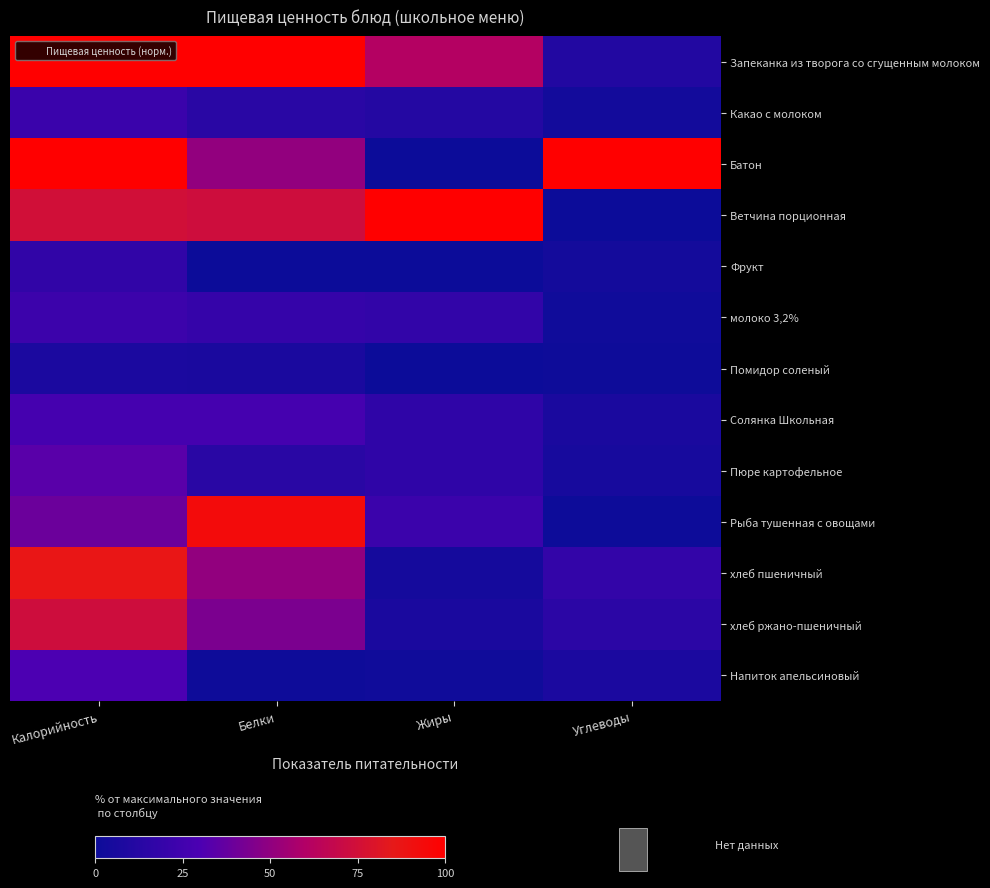

Reading left to right, extract all data points from this chart.

Запеканка из творога со сгущенным молоком: Калорийность=100.0	Белки=100.0	Жиры=61.1	Углеводы=10.4
Какао с молоком: Калорийность=21.9	Белки=13.3	Жиры=11.1	Углеводы=3.3
Батон: Калорийность=100.0	Белки=50.7	Жиры=0.0	Углеводы=100.0
Ветчина порционная: Калорийность=74.8	Белки=73.3	Жиры=100.0	Углеводы=0.0
Фрукт: Калорийность=17.4	Белки=0.0	Жиры=0.0	Углеводы=3.7
молоко 3,2%: Калорийность=22.6	Белки=19.3	Жиры=17.8	Углеводы=1.7
Помидор соленый: Калорийность=7.0	Белки=6.7	Жиры=0.0	Углеводы=1.1
Солянка Школьная: Калорийность=26.7	Белки=26.7	Жиры=16.7	Углеводы=6.7
Пюре картофельное: Калорийность=33.7	Белки=13.3	Жиры=16.7	Углеводы=5.2
Рыба тушенная с овощами: Калорийность=39.3	Белки=93.3	Жиры=22.2	Углеводы=0.7
хлеб пшеничный: Калорийность=87.0	Белки=50.7	Жиры=4.4	Углеводы=18.2
хлеб ржано-пшеничный: Калорийность=73.3	Белки=44.0	Жиры=6.7	Углеводы=14.7
Напиток апельсиновый: Калорийность=30.0	Белки=0.9	Жиры=1.8	Углеводы=7.4